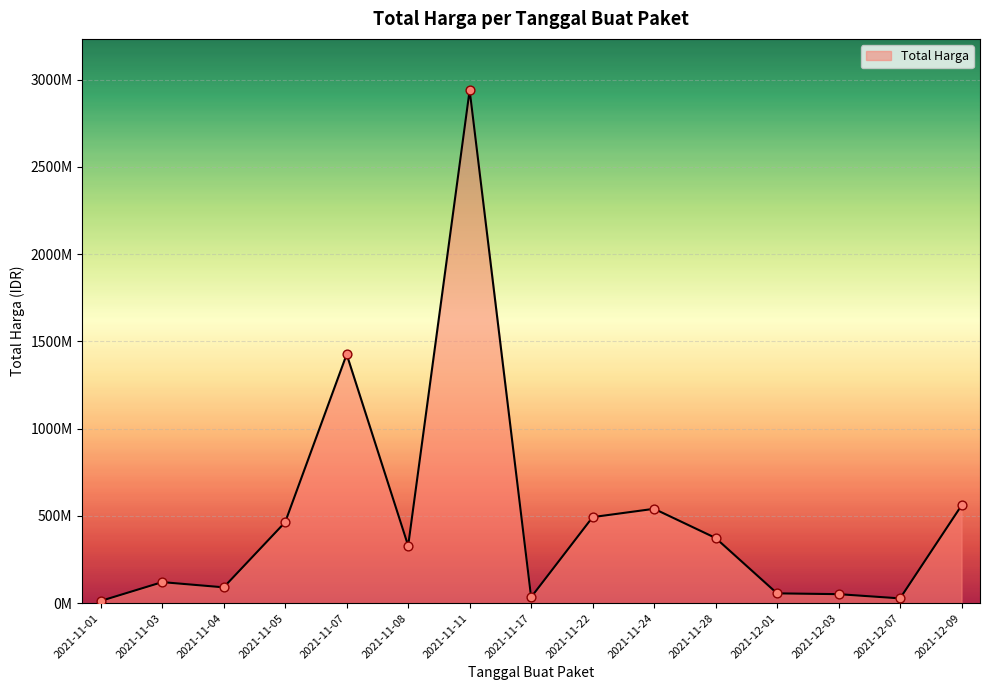

Which series has the largest total across all categories?

Total Harga (line)